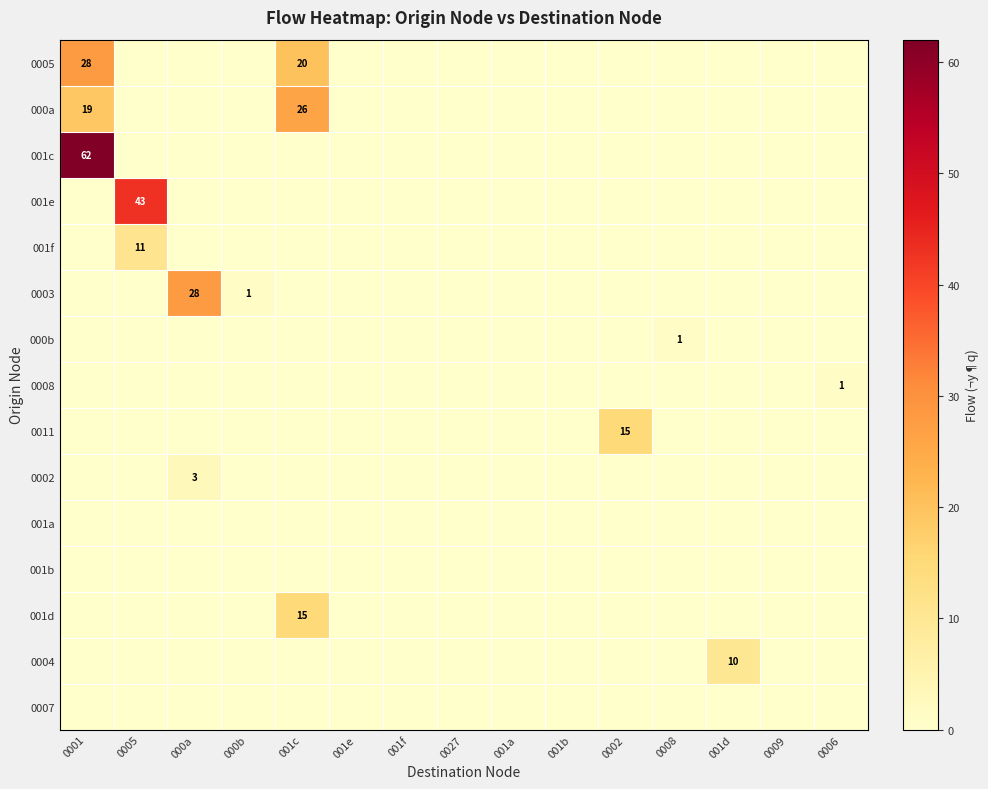

The value of 0003 at 000b is 1. True or false?

True